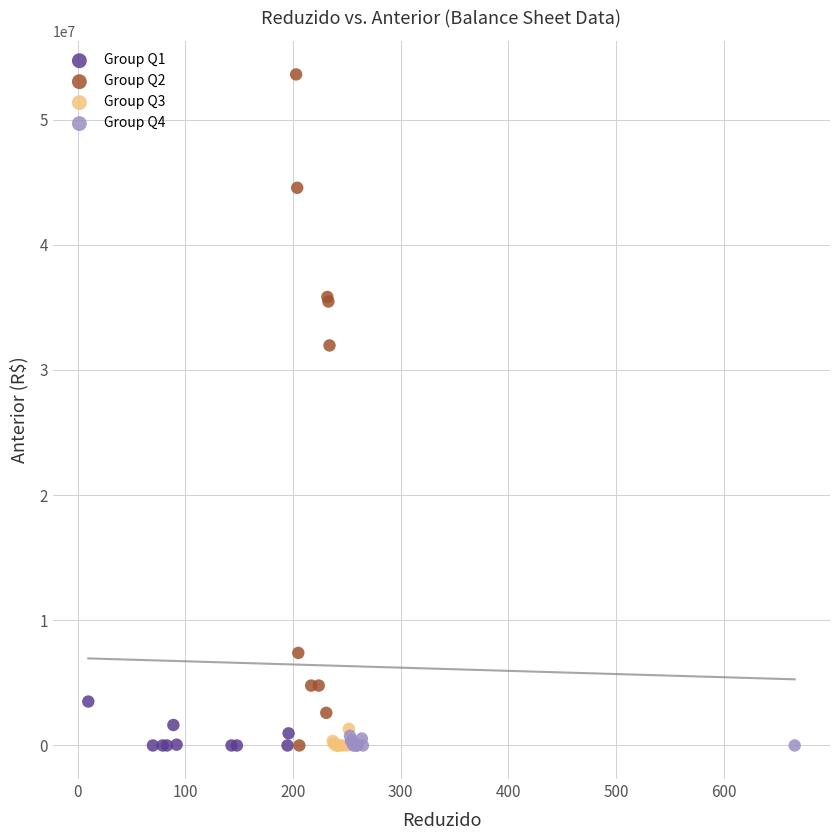

Which series has the widest spread of Y values?

Group Q2